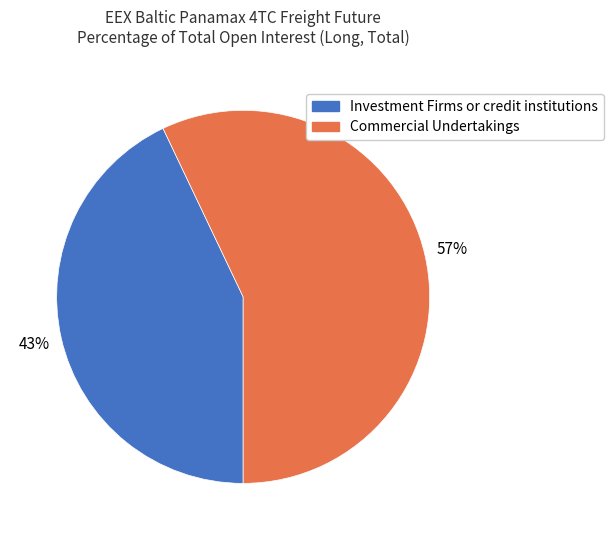

To the nearest percent, what is the difference between the largest and smallest slice percentages?

14%